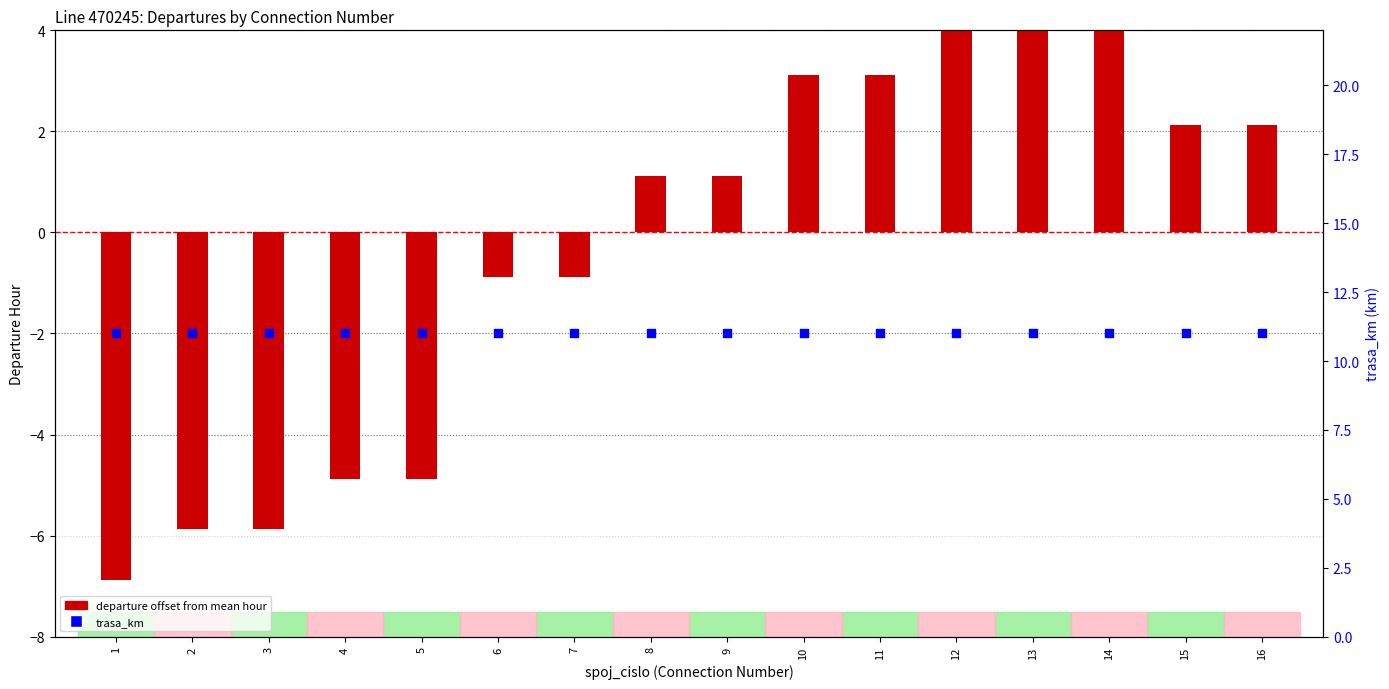

What is the total value across all series at 3?

5.1